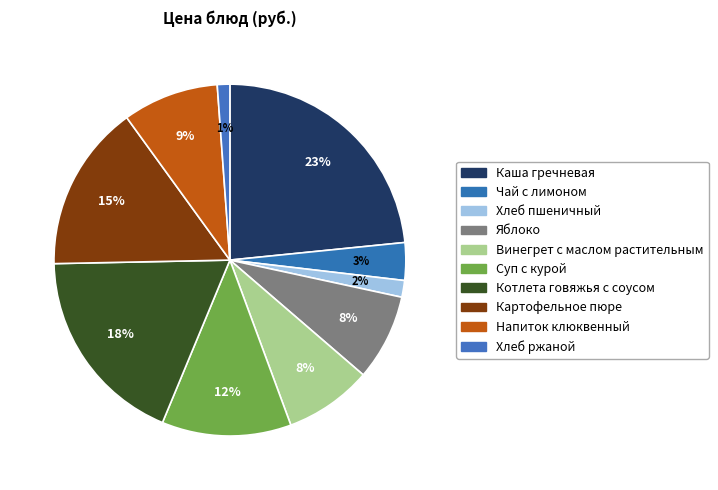

Rank the categories by value from highest to lowest.

Каша гречневая, Котлета говяжья с соусом, Картофельное пюре, Суп с курой, Напиток клюквенный, Винегрет с маслом растительным, Яблоко, Чай с лимоном, Хлеб пшеничный, Хлеб ржаной